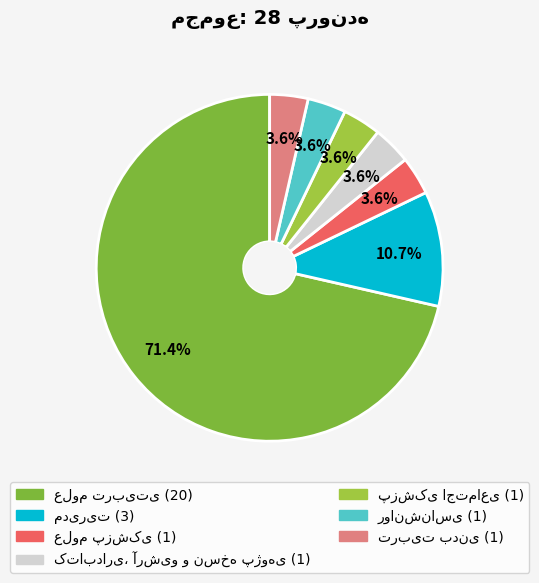

To the nearest percent, what is the combined percentage of علوم پزشکی and کتابداری، آرشیو و نسخه پژوهی?

7%